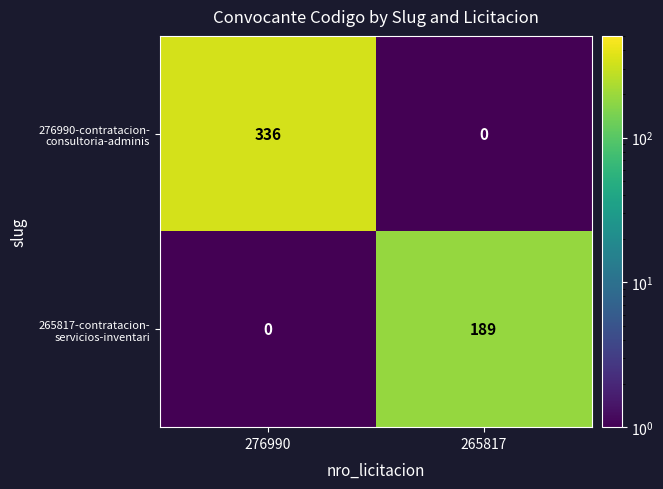

What is the spread (max minus min) of values at 276990?

336